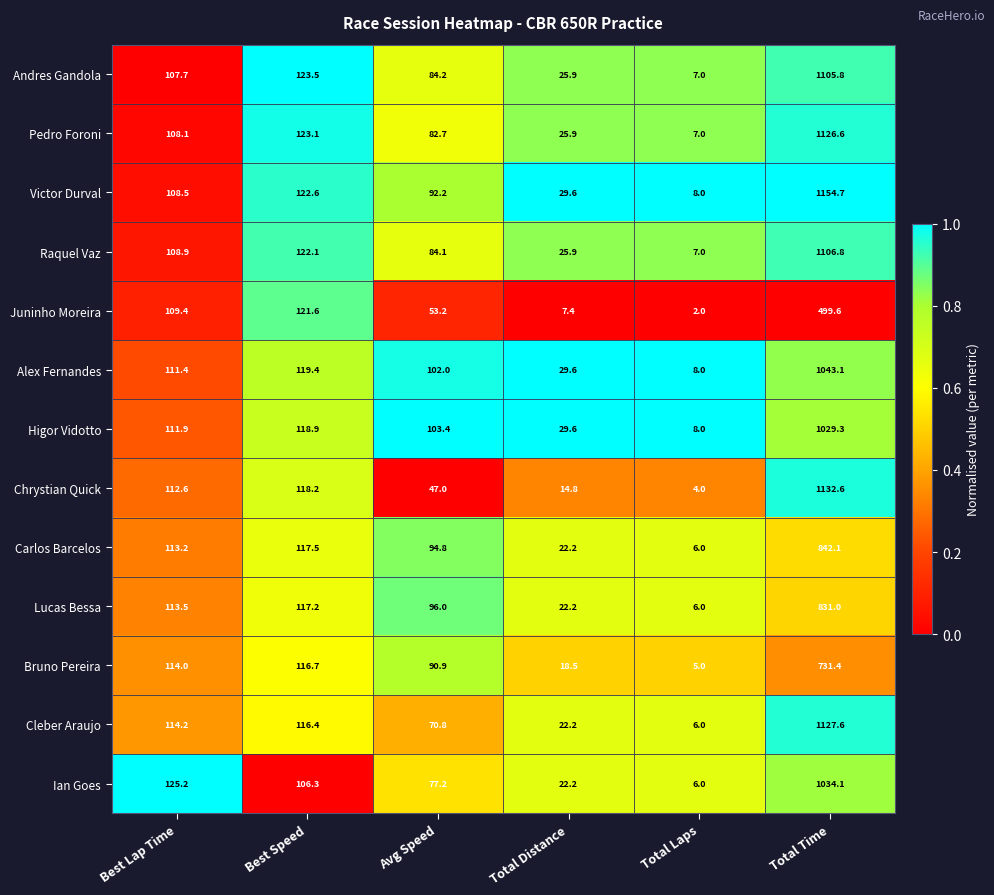

Read the Chrystian Quick value at Total Laps.

4.0